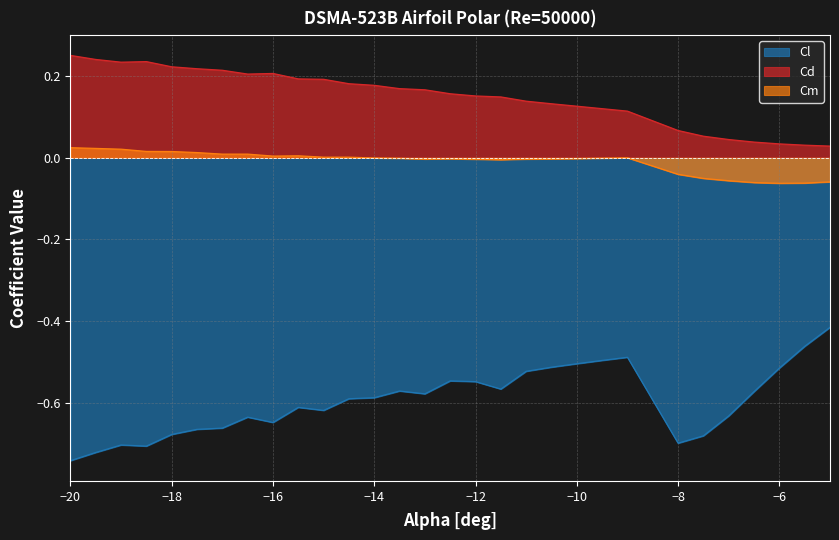

Which series has the largest total across all categories?

Cd